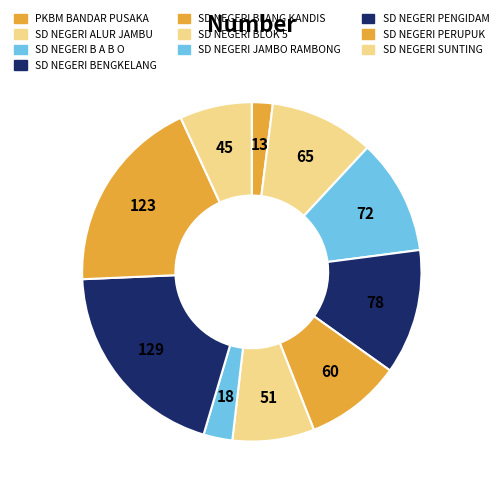

To the nearest percent, what portion does SD NEGERI JAMBO RAMBONG represent?

3%